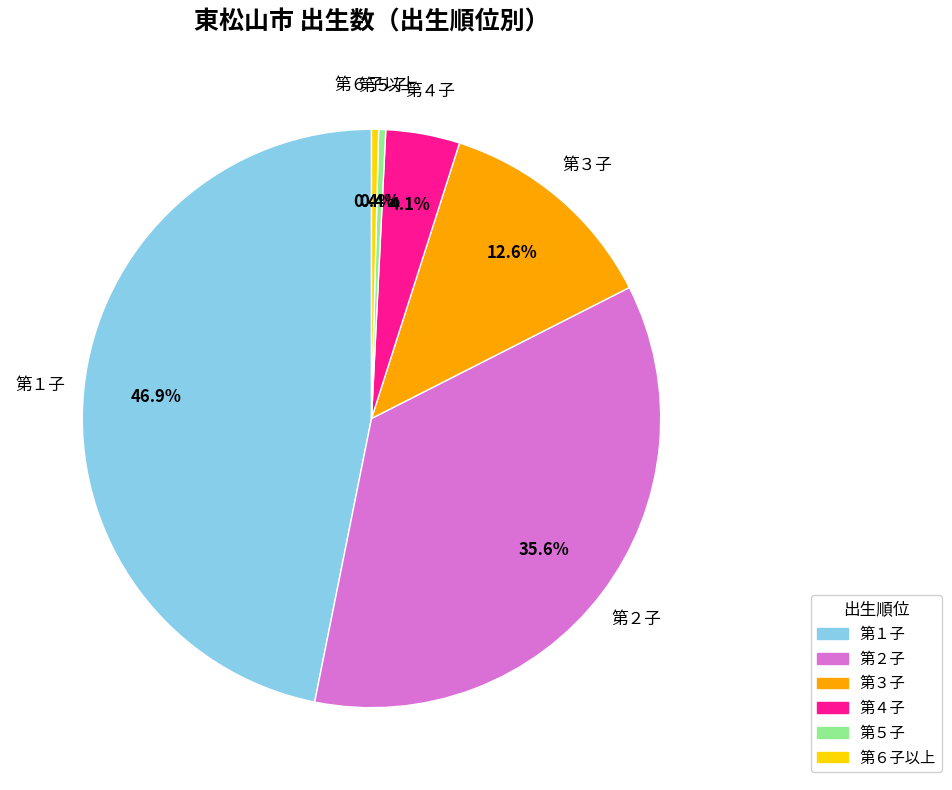

To the nearest percent, what portion does 第４子 represent?

4%